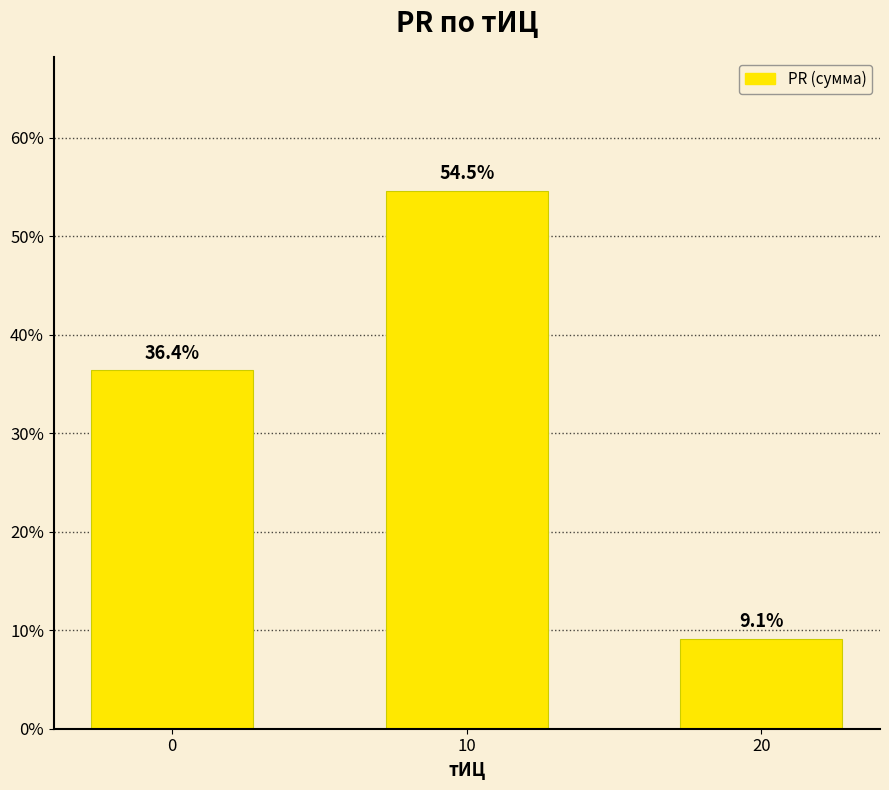

What is the minimum value shown in the chart?

9.1